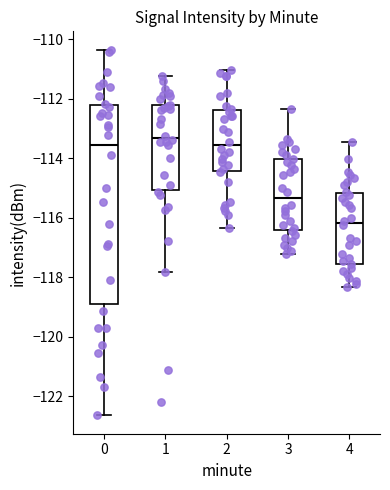

Reading left to right, transcribe this box plot: for each box, give where its median line is, the range the box spans, and where its two whiskers end, as read against the y-axis. The values are not printed on the chart, so give them approximately, as read against the axis.

0: median -113.6, box -118.8 to -112.2, whiskers -122.6 to -110.4
1: median -113.4, box -115.0 to -112.2, whiskers -117.8 to -111.2
2: median -113.6, box -114.4 to -112.4, whiskers -116.4 to -111.0
3: median -115.4, box -116.4 to -114.0, whiskers -117.2 to -112.4
4: median -116.2, box -117.6 to -115.2, whiskers -118.4 to -113.4